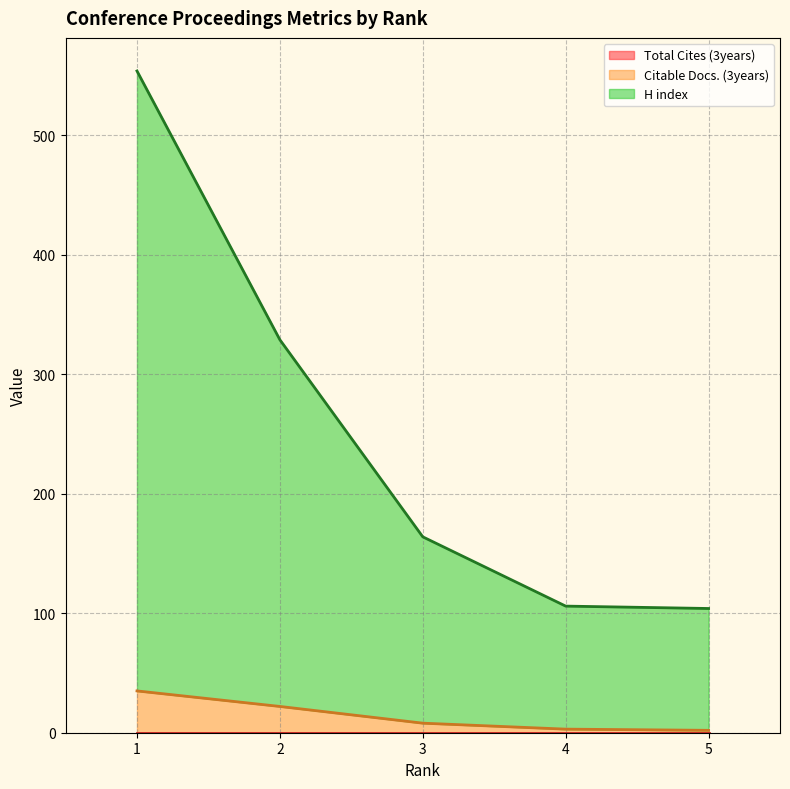

At how many categories does at least one series exceed 474?

1